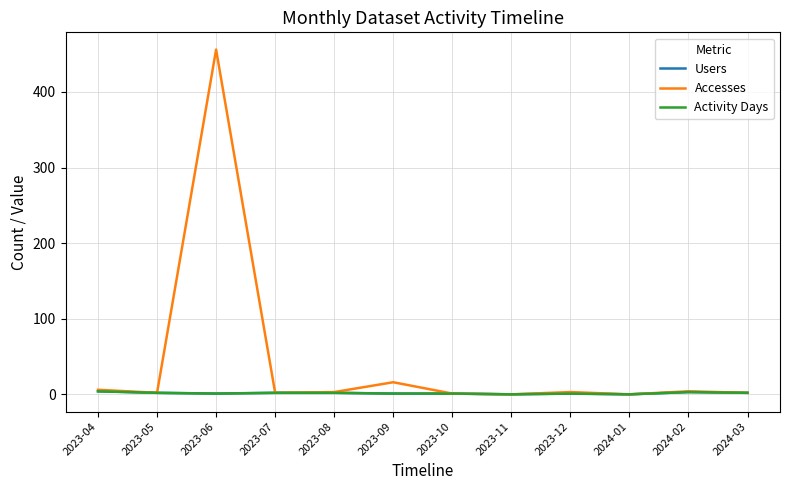

True or false: Accesses and Users intersect in this chart.

False